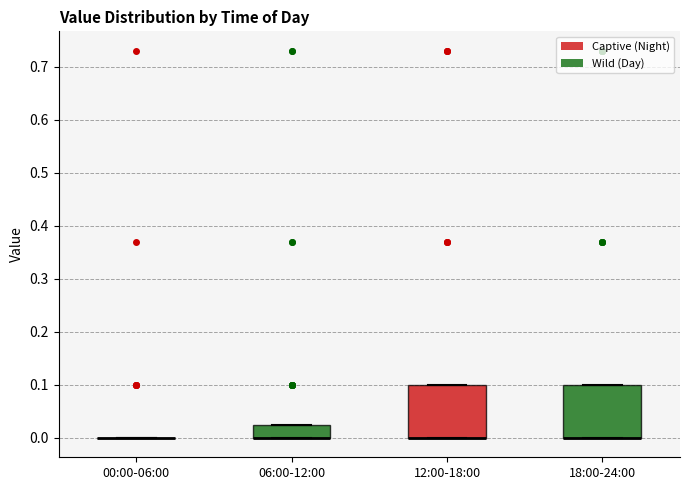

Reading left to right, transcribe this box plot: for each box, give where its median line is, the range the box spans, and where its two whiskers end, as read against the y-axis. The values are not printed on the chart, so give them approximately, as read against the axis.

00:00-06:00: box collapsed to a line at 0.00, whiskers 0.00 to 0.00
06:00-12:00: median 0.00 (drawn on the box's lower edge), box 0.00 to 0.03, whiskers 0.00 to 0.03
12:00-18:00: median 0.00 (drawn on the box's lower edge), box 0.00 to 0.10, whiskers 0.00 to 0.10
18:00-24:00: median 0.00 (drawn on the box's lower edge), box 0.00 to 0.10, whiskers 0.00 to 0.10